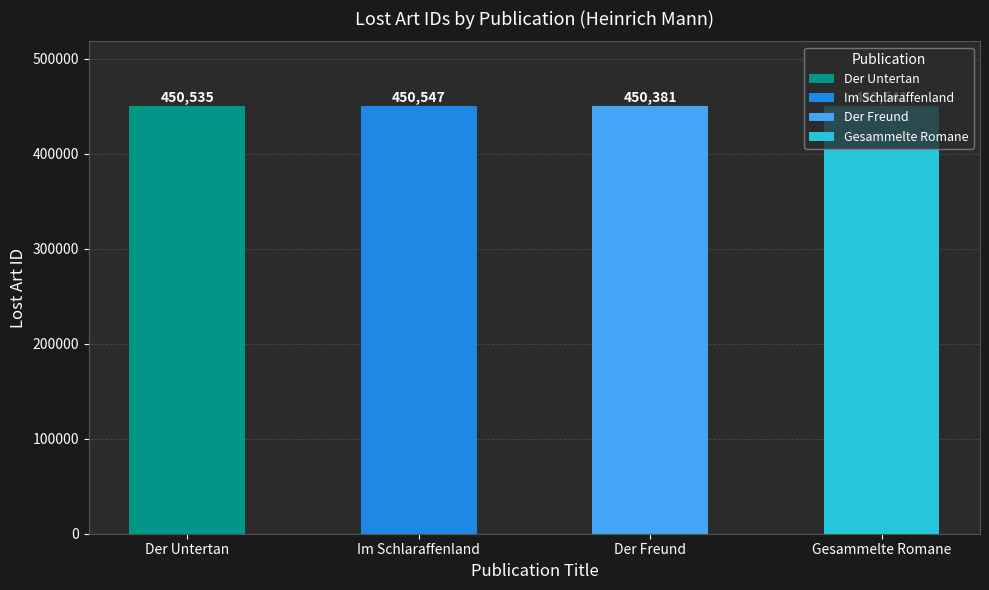

What is the change in value from Im Schlaraffenland to Gesammelte Romane?

-6